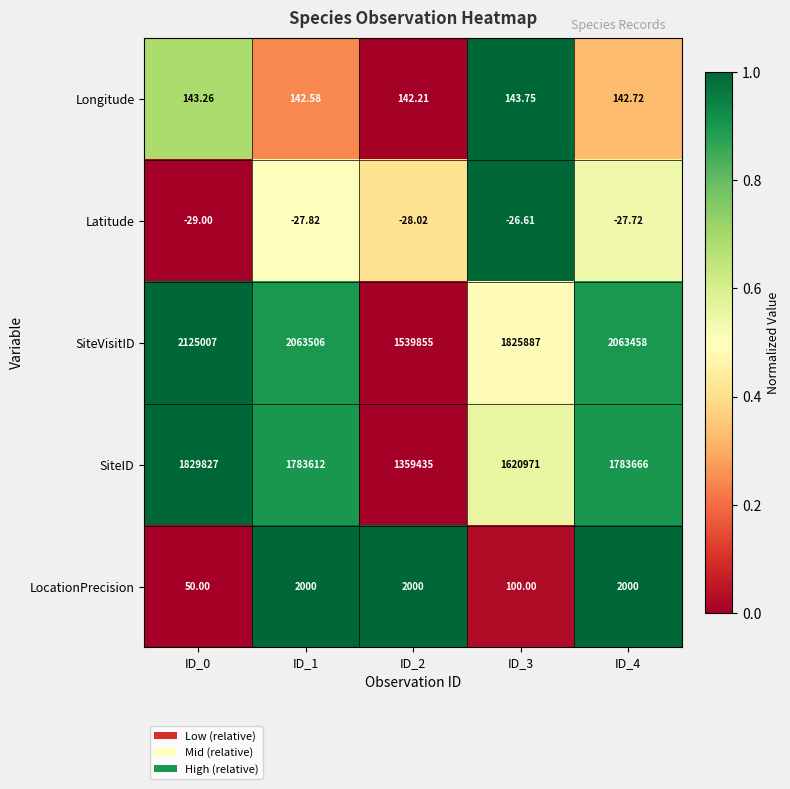

Which series has the widest spread of values?

SiteVisitID